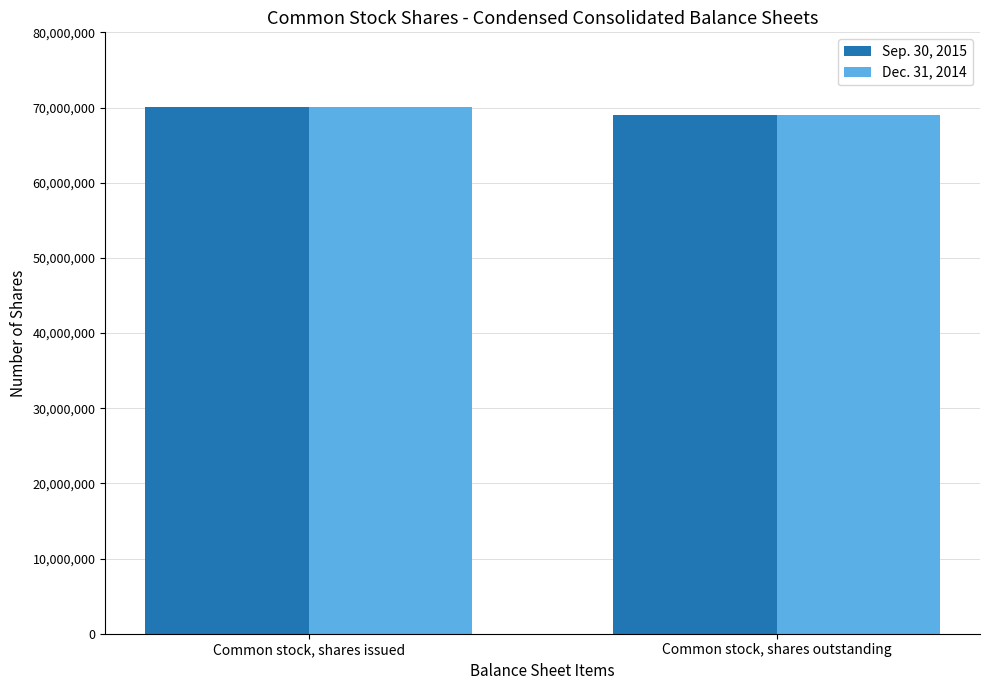

How many bars are there in each group?

2